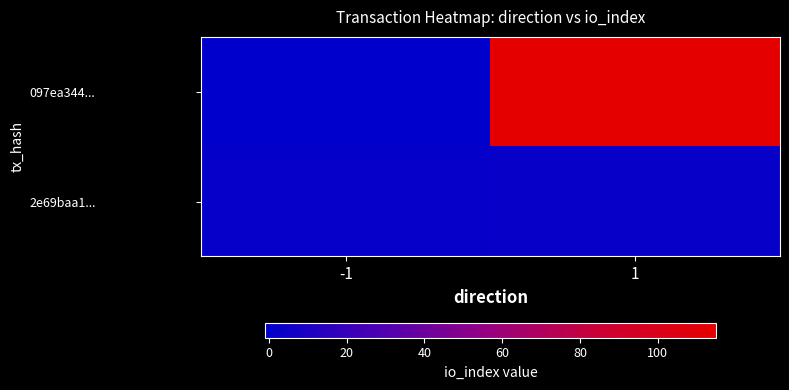

Between 1 and -1, which is larger?

1